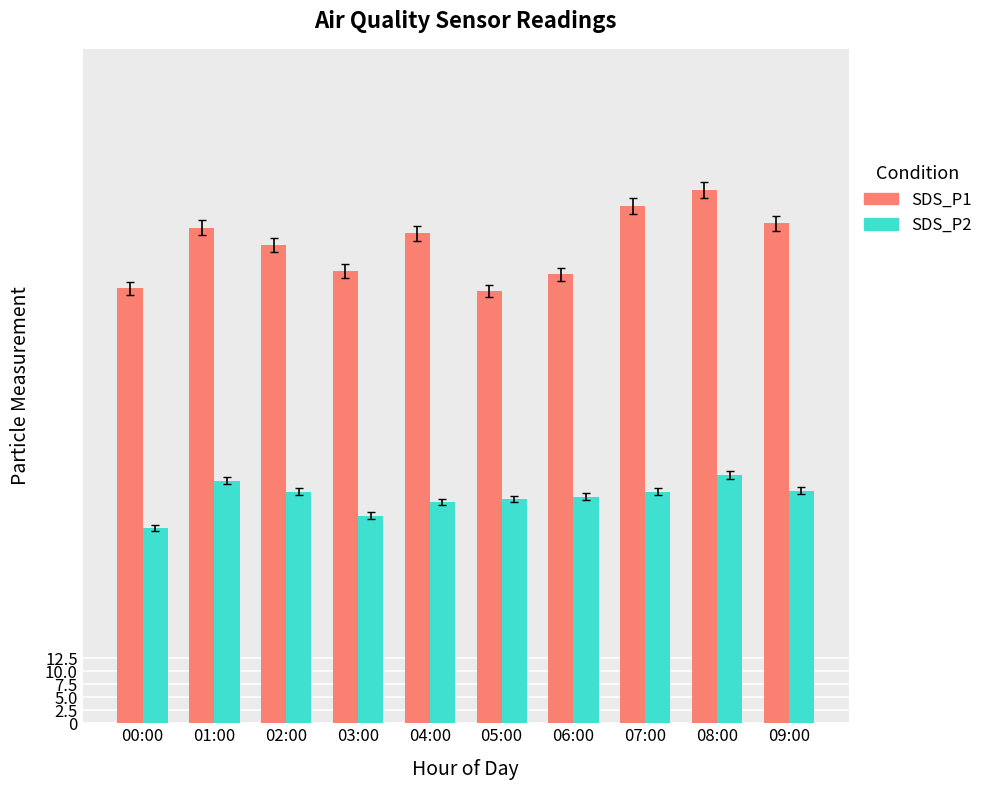

At how many categories does at least one series exceed 59?

10